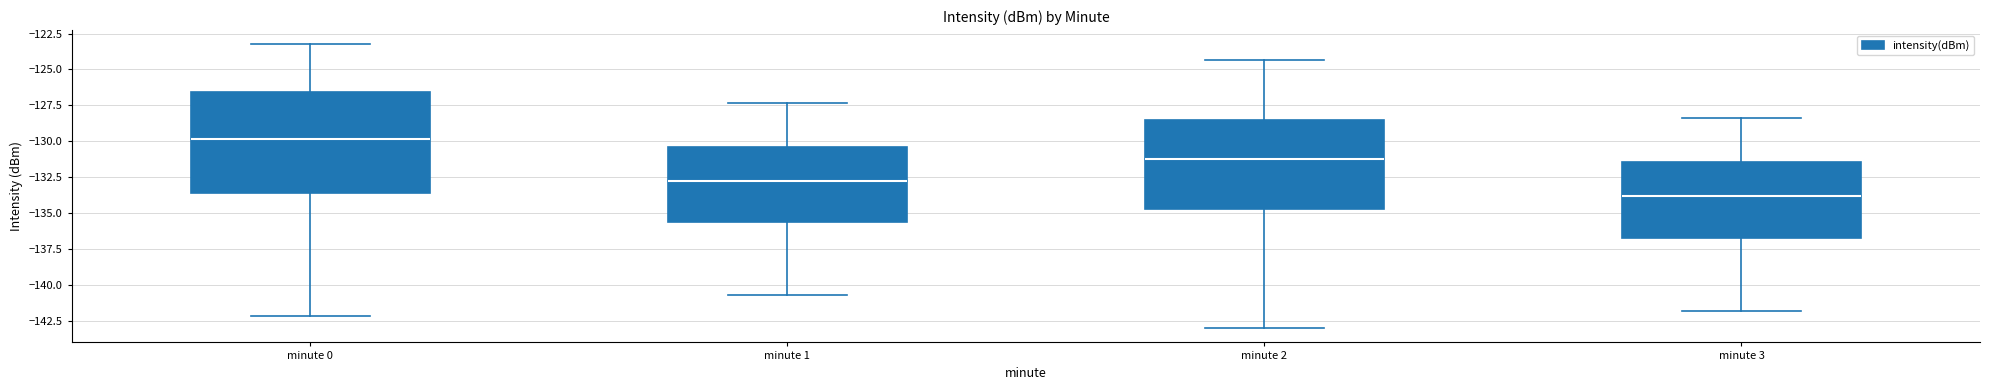

Which box is the tallest, from its lower edge to its upper edge?

minute 0